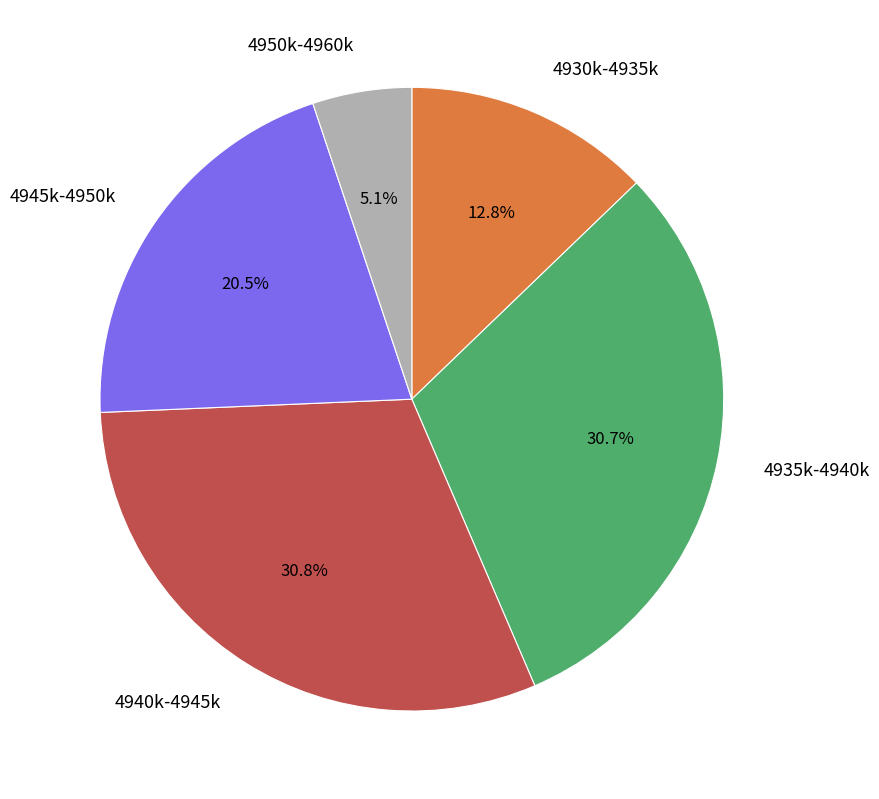

What percentage do 4935k-4940k and 4945k-4950k together represent?

51.3%